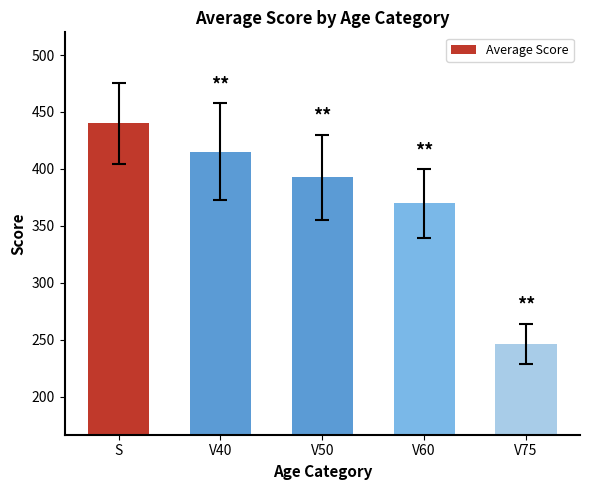

At which category does the chart reach its peak across all series?

S